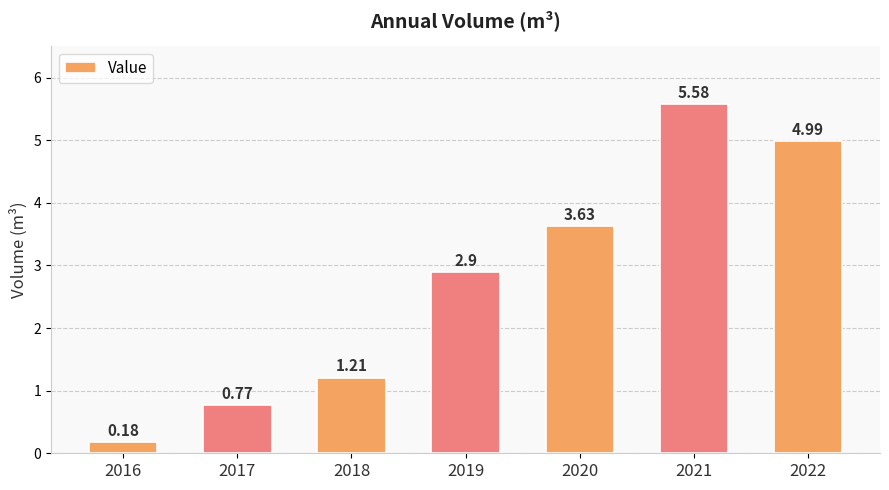

What is the sum of the values at 2019 and 2016?

3.1